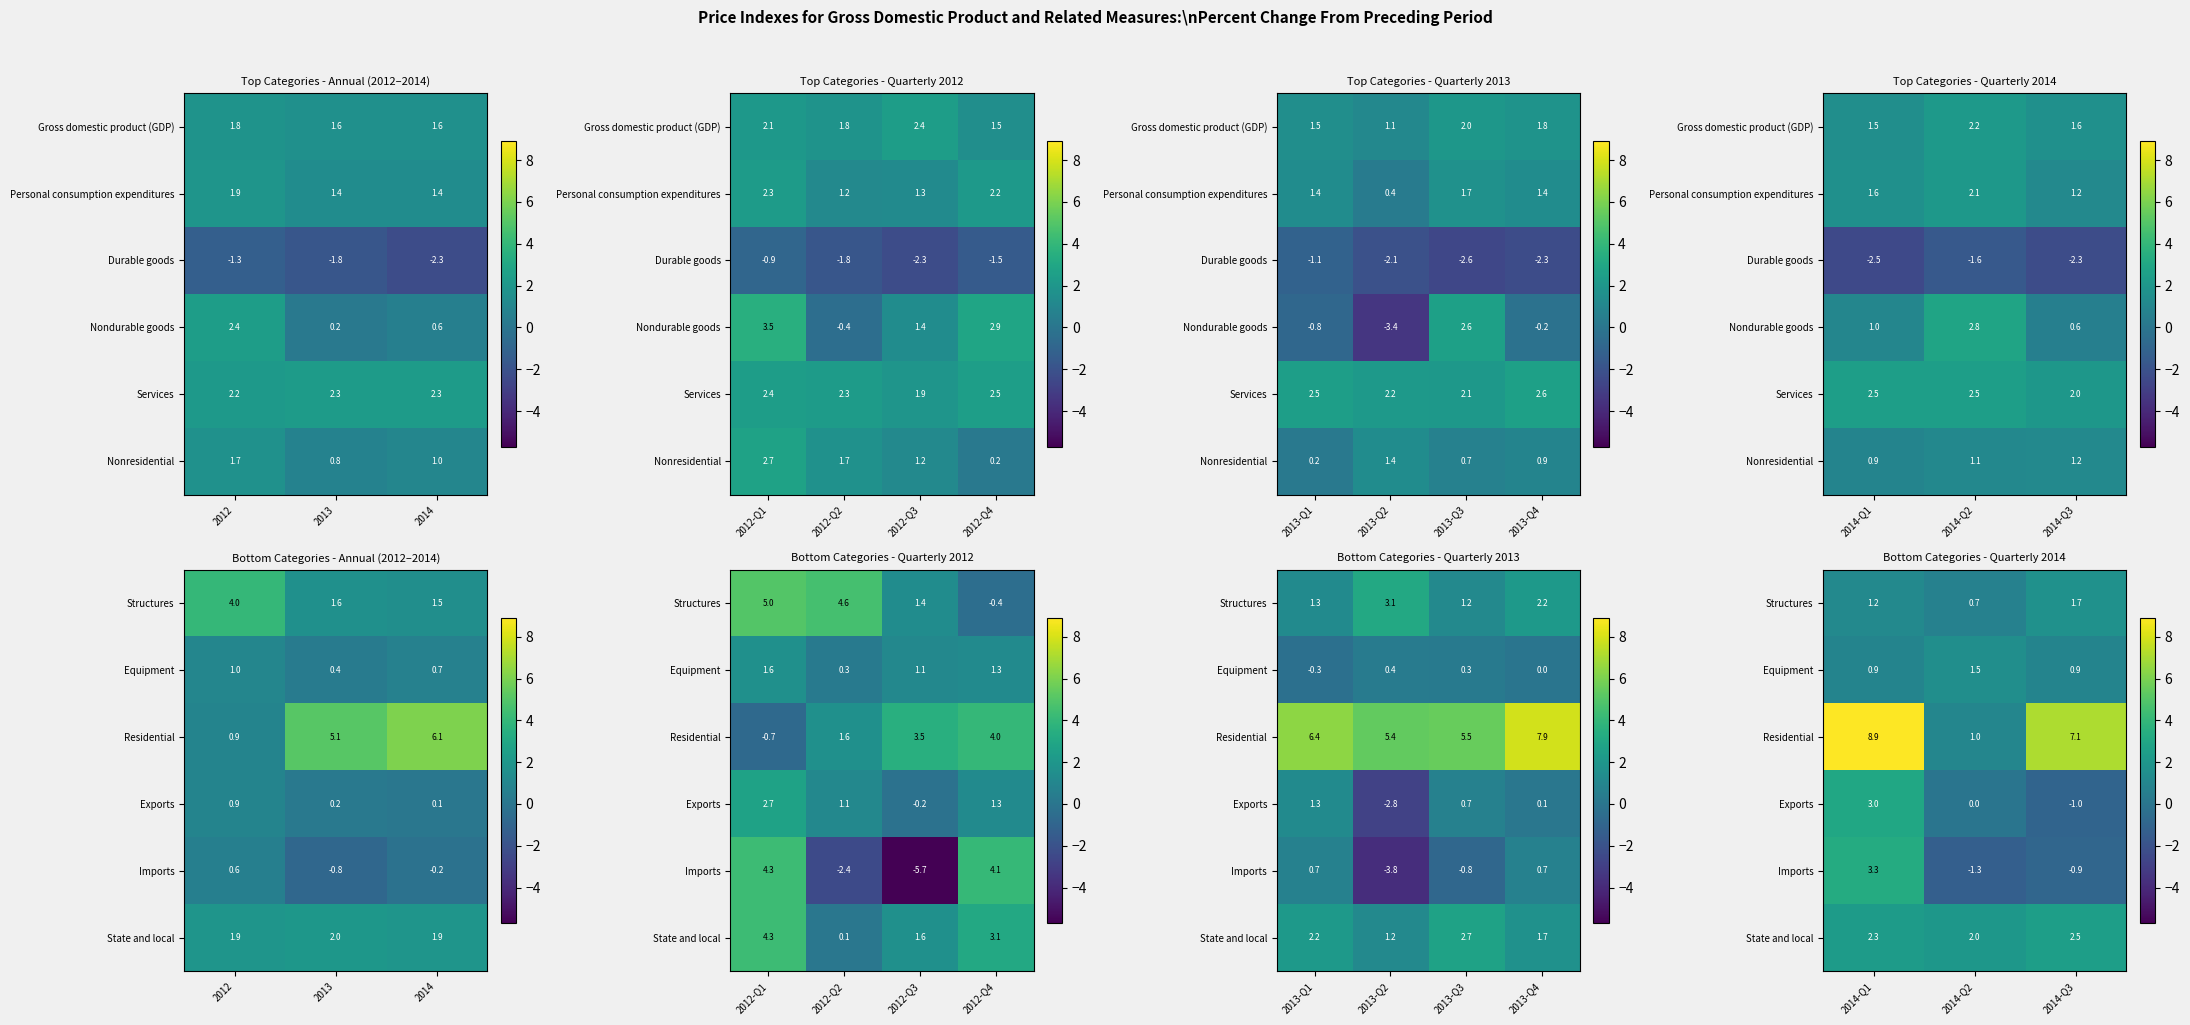

How many data points in Structures are less than 1?

1